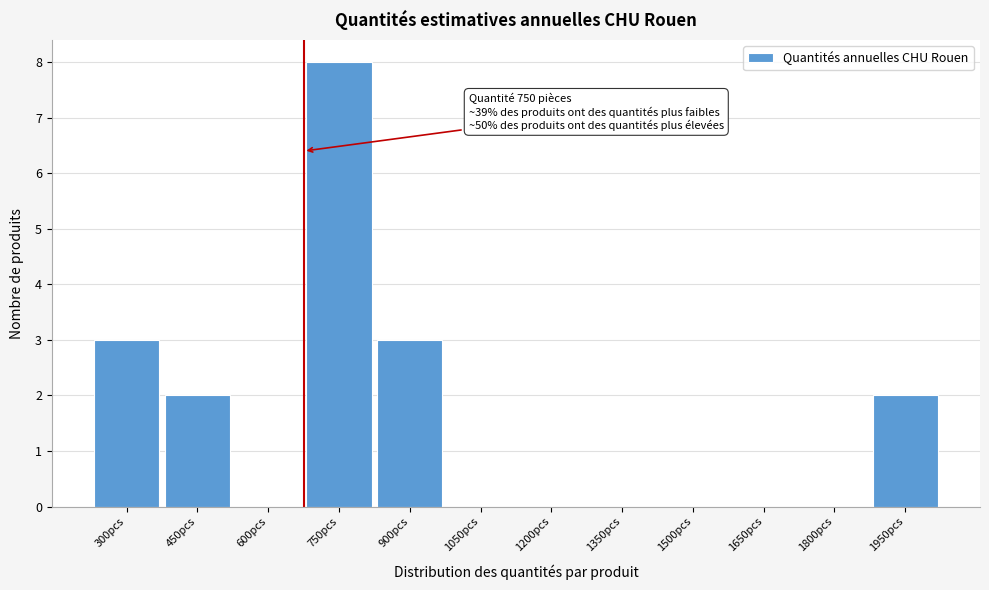

Reading left to right, transcribe all the data shown in this chart.

300pcs=3	450pcs=2	600pcs=0	750pcs=8	900pcs=3	1050pcs=0	1200pcs=0	1350pcs=0	1500pcs=0	1650pcs=0	1800pcs=0	1950pcs=2